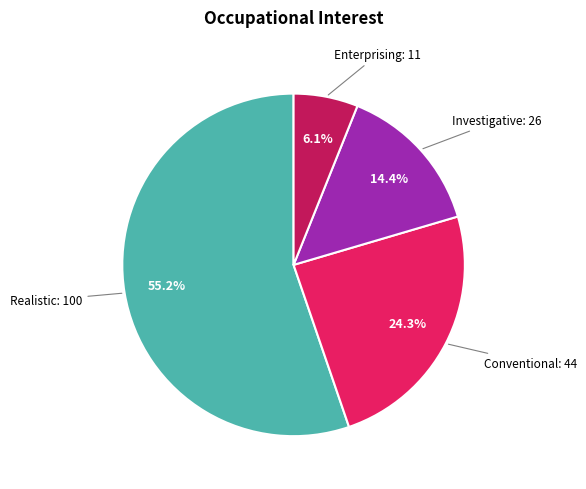

Is there a majority slice in this chart?

Yes